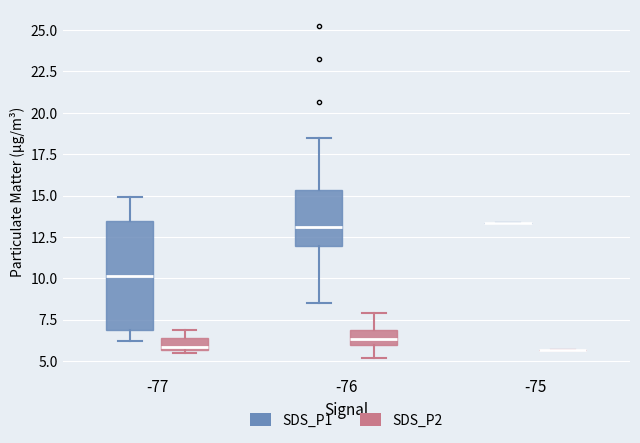

Comparing the boxes themselves (not the whiskers), which one is the tallest?

-77 (SDS_P1)